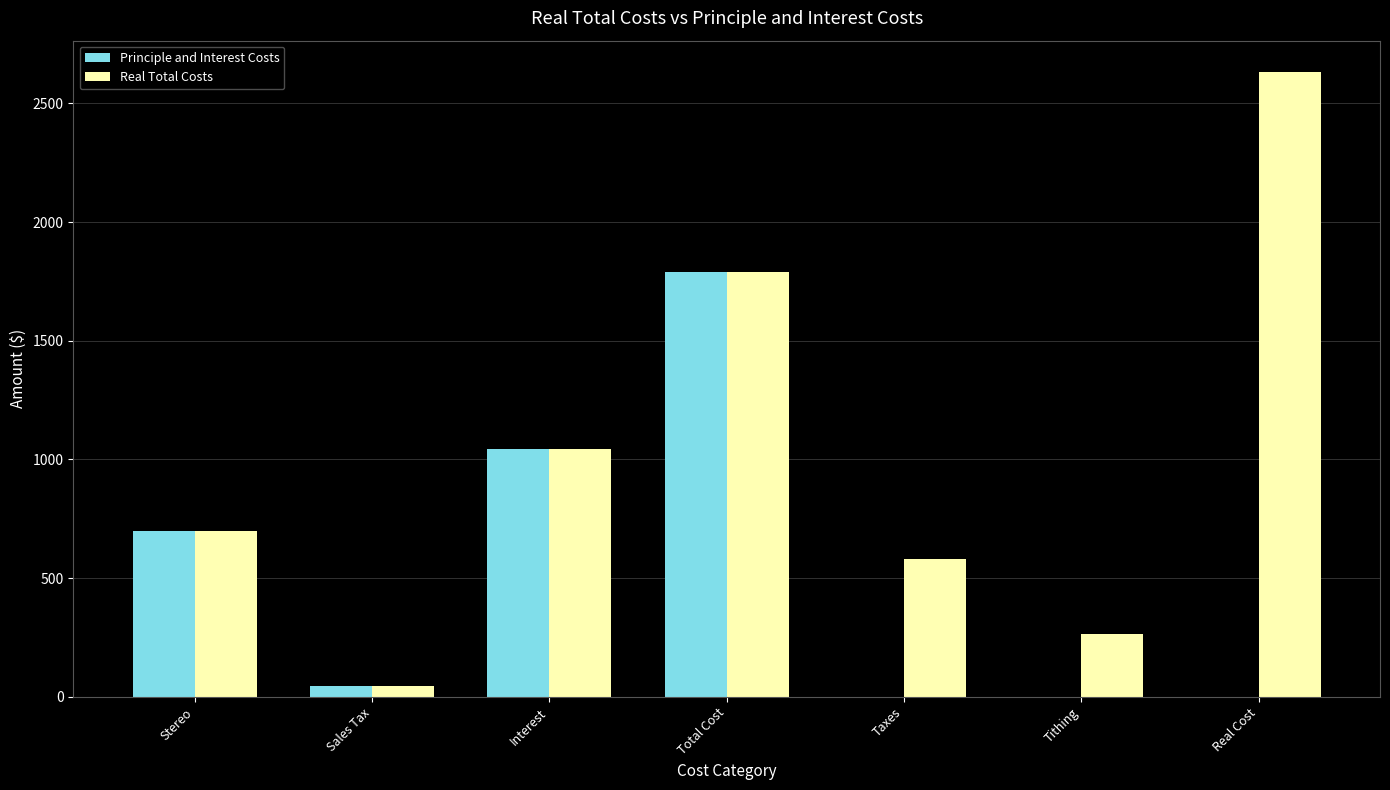

Is it true that Real Total Costs equals 579.2 at Taxes?

True